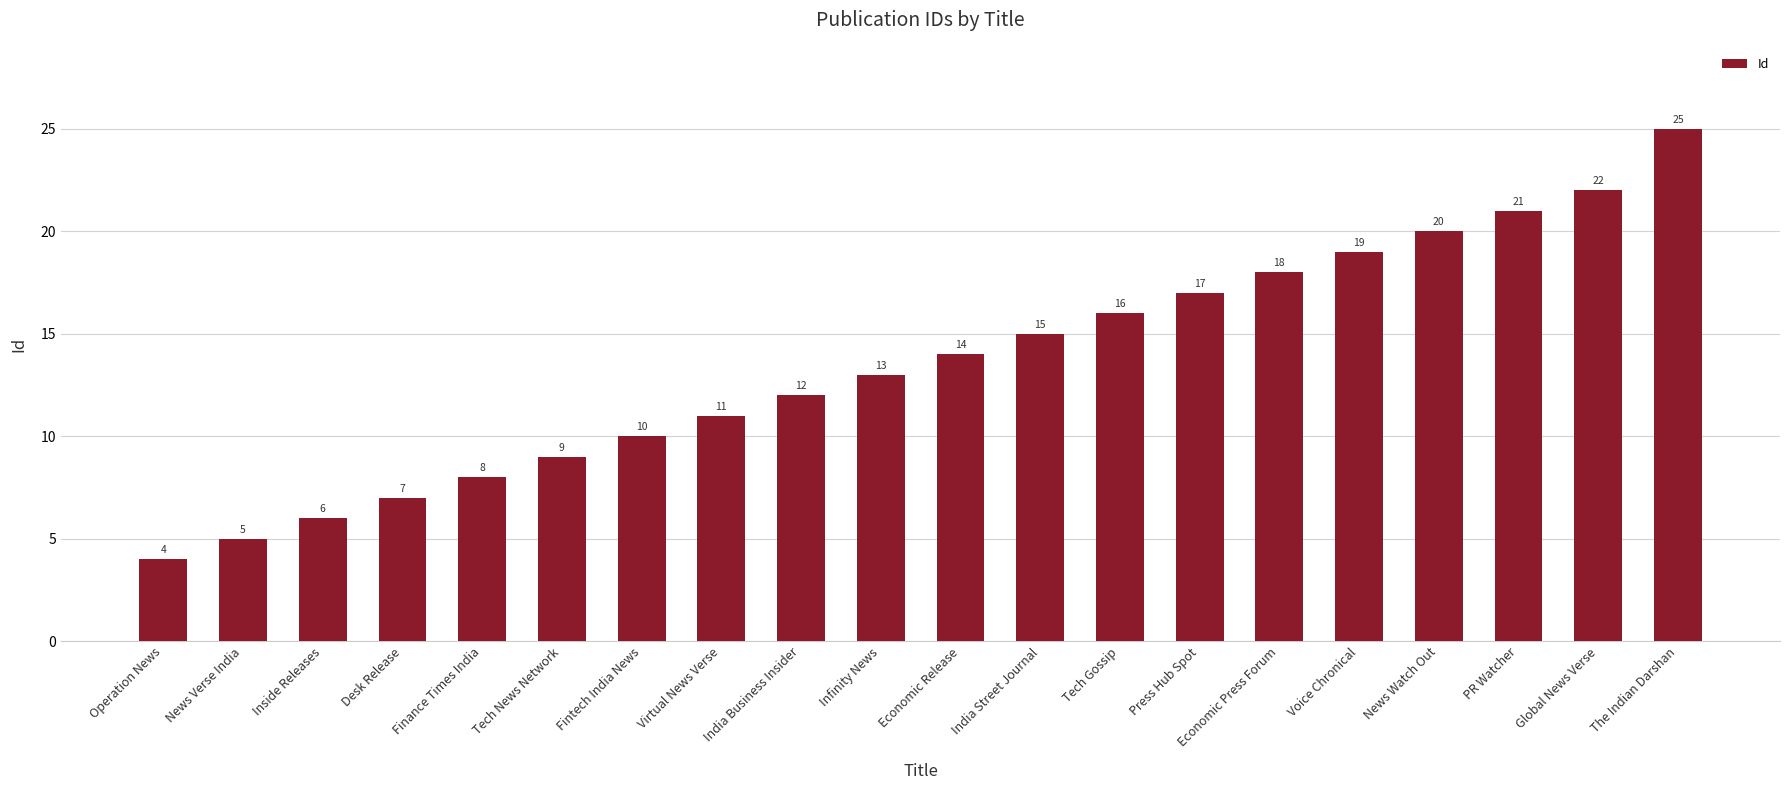

How many data points does each series have?

20